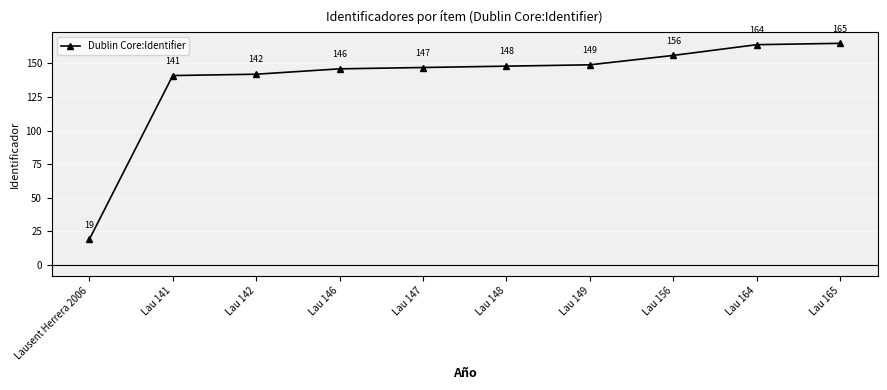

What position from the left is Lausent Herrera 2006?

1